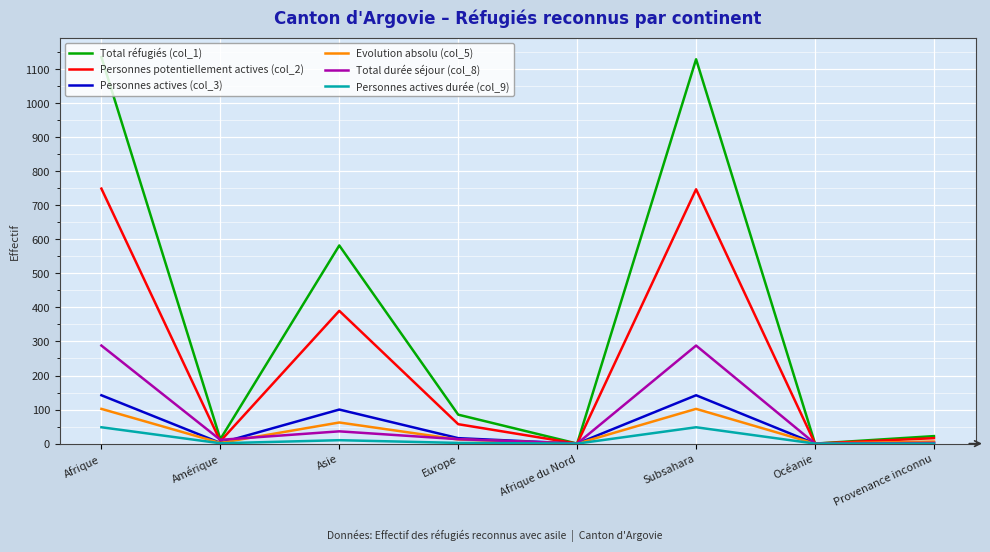

Is the value of Personnes actives durée (col_9) at Afrique greater than the value of Total durée séjour (col_8) at Provenance inconnu?

Yes